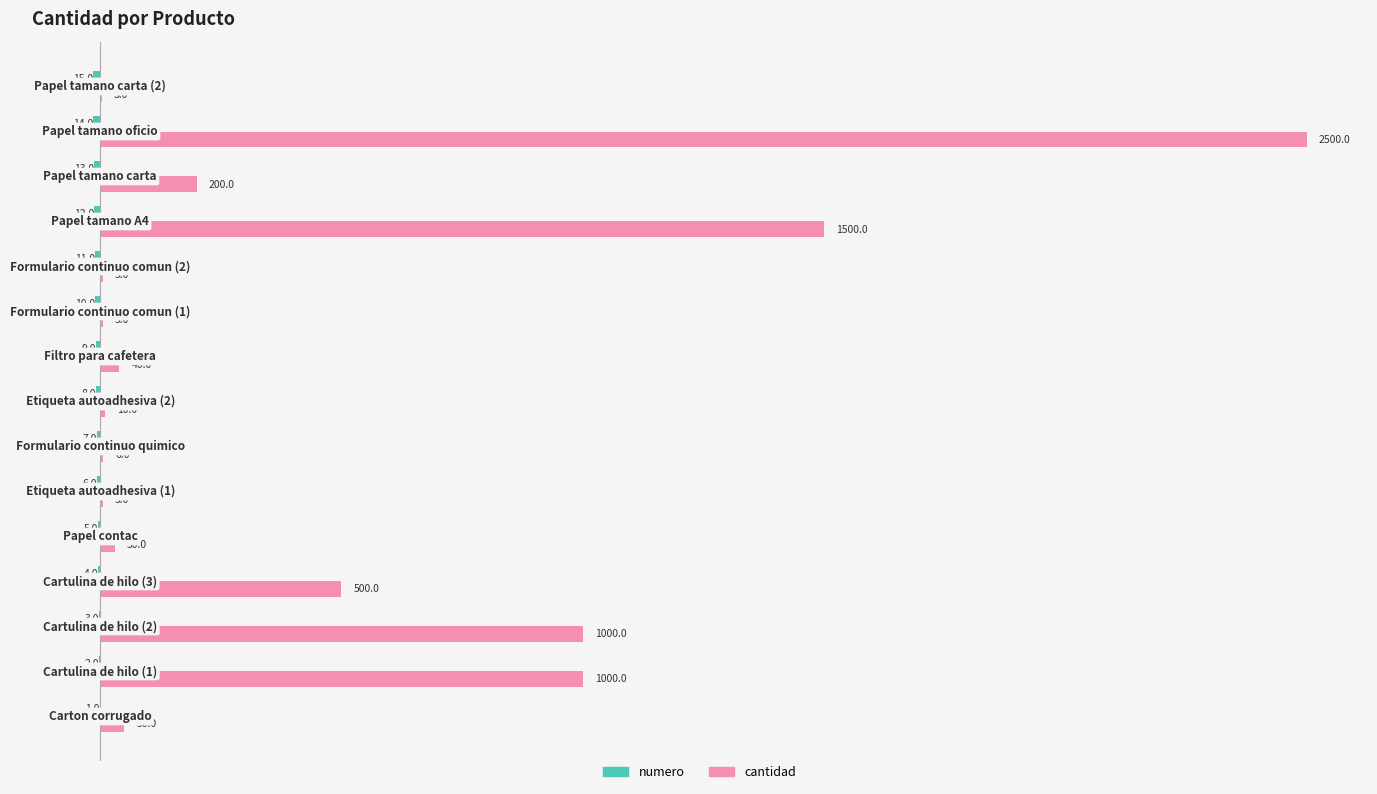

Which series has the largest total across all categories?

cantidad